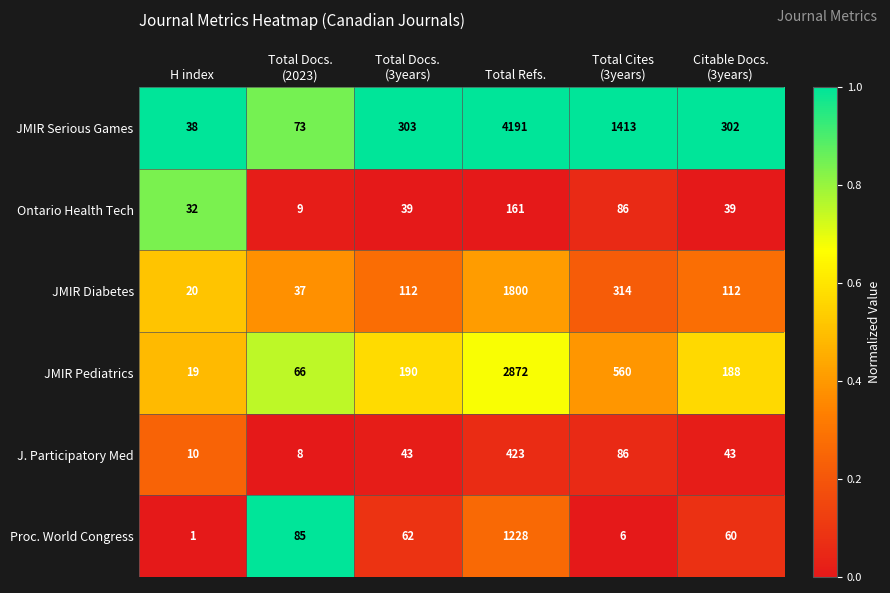

Which category has the highest value across all series?

Total Refs.